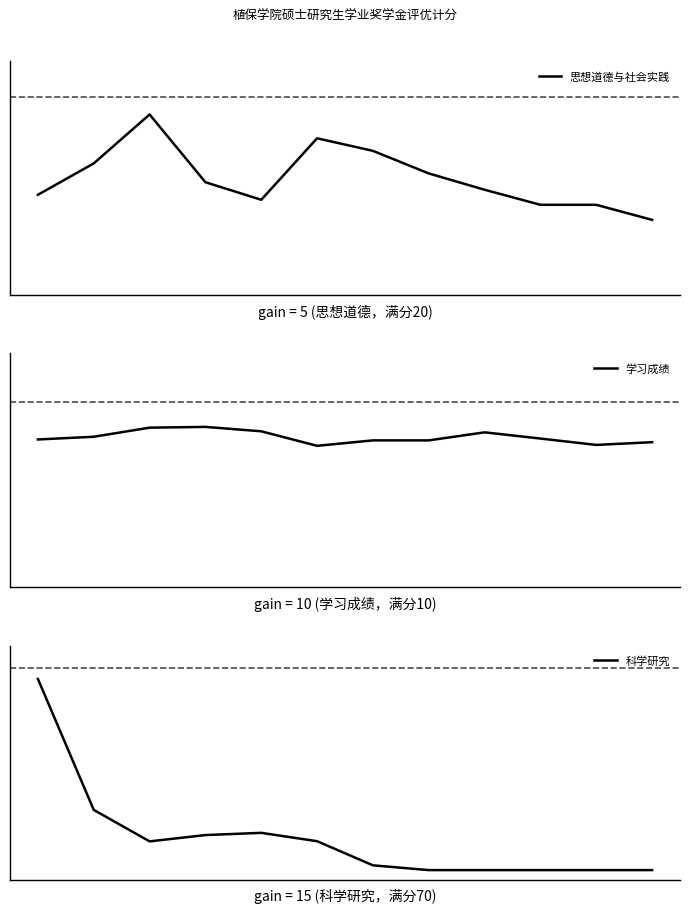

Reading left to right, what are all the values shown in this chart?

思想道德与社会实践: 0=11.0	1=12.2	2=14.2	3=11.5	4=10.8	5=13.2	6=12.8	7=11.8	8=11.2	9=10.6	10=10.6	11=10.0
学习成绩: 0=8.8	1=8.8	2=9.0	3=9.0	4=8.9	5=8.7	6=8.8	7=8.8	8=8.9	9=8.8	10=8.7	11=8.7
科学研究: 0=70.0	1=28.9	2=19.0	3=21.0	4=21.7	5=19.1	6=11.5	7=10.0	8=10.0	9=10.0	10=10.0	11=10.0